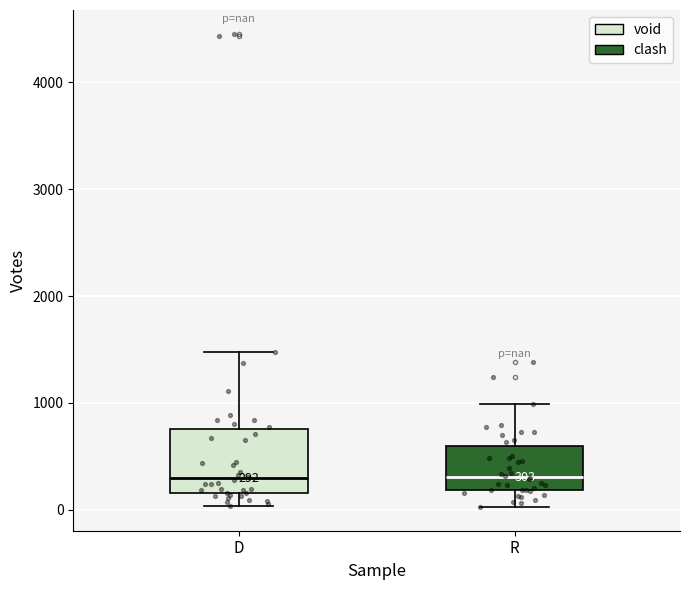

Which box is the tallest, from its lower edge to its upper edge?

D